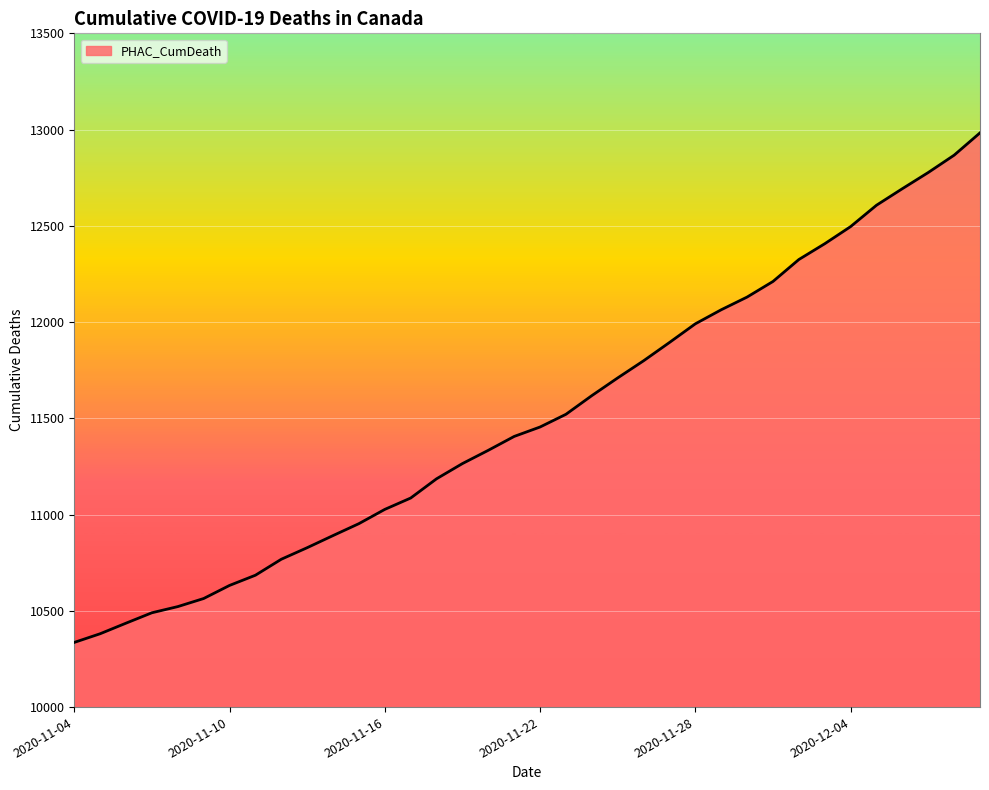

What is the sum of all values?

414338